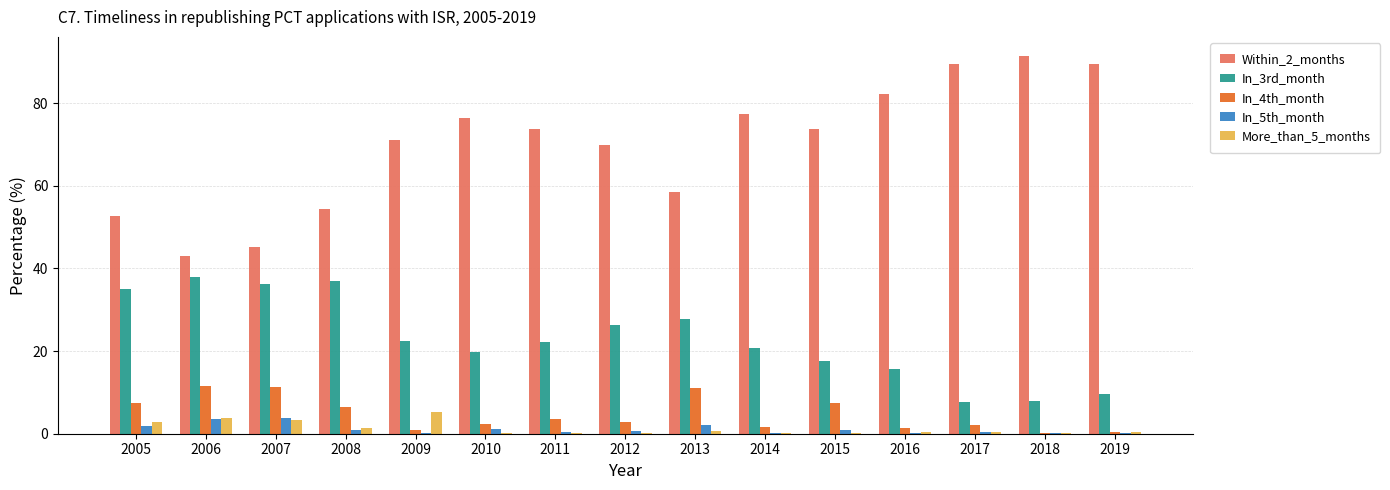

What is the sum of all In_5th_month values?

16.8